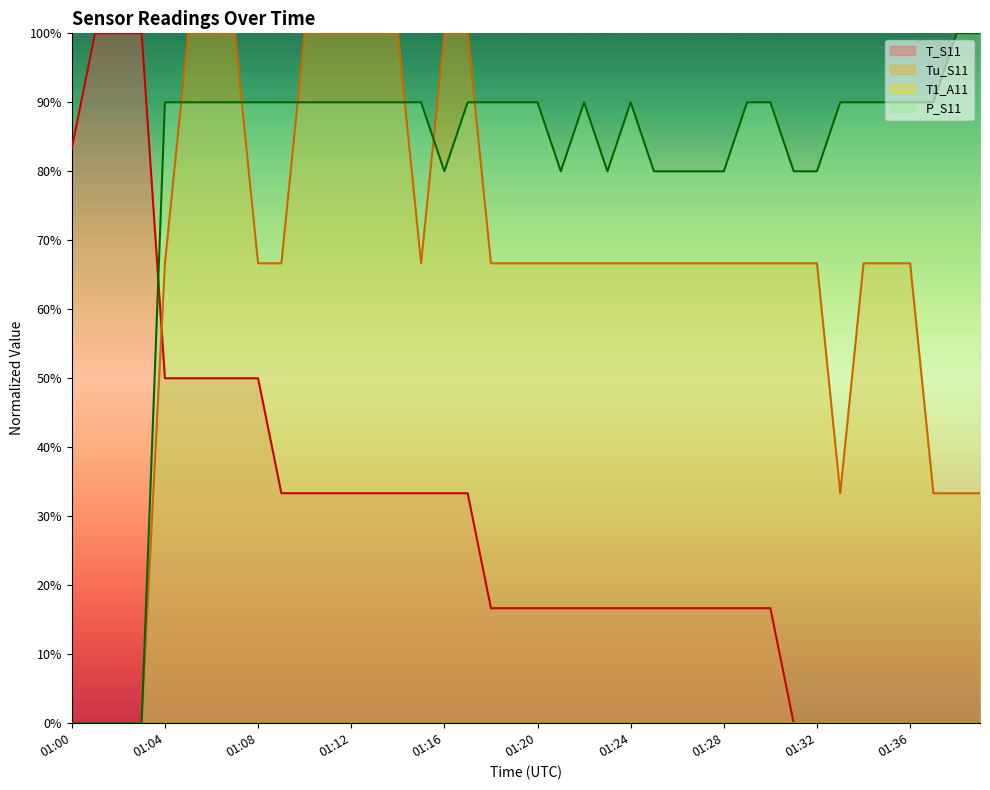

Rank the series by their maximum value, from highest to lowest.

P_S11, T_S11, Tu_S11